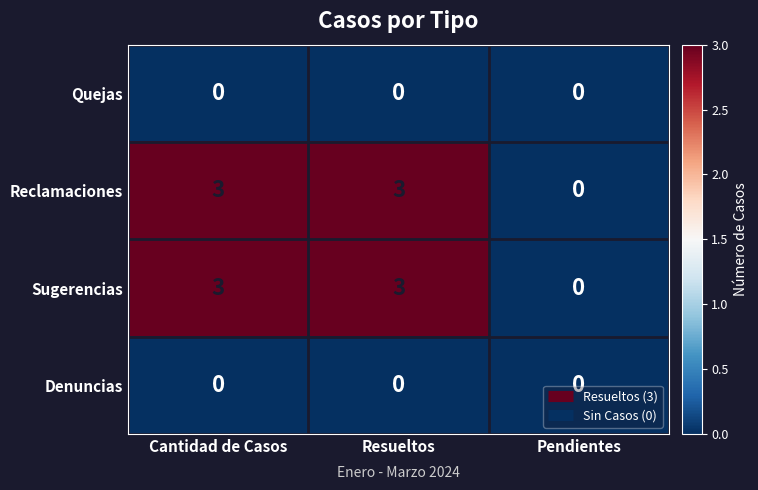

How many data points does each series have?

3